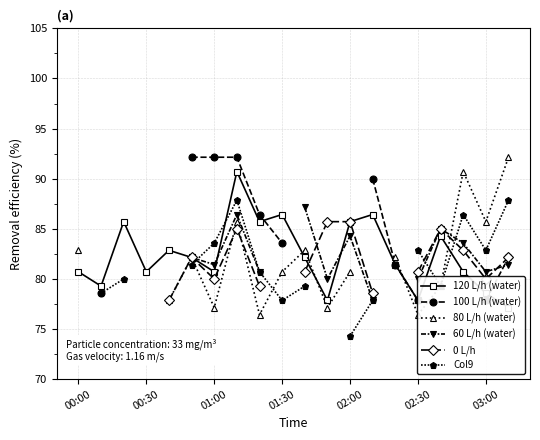

What is the value of the Col9 point at the 11th from the left?

79.3